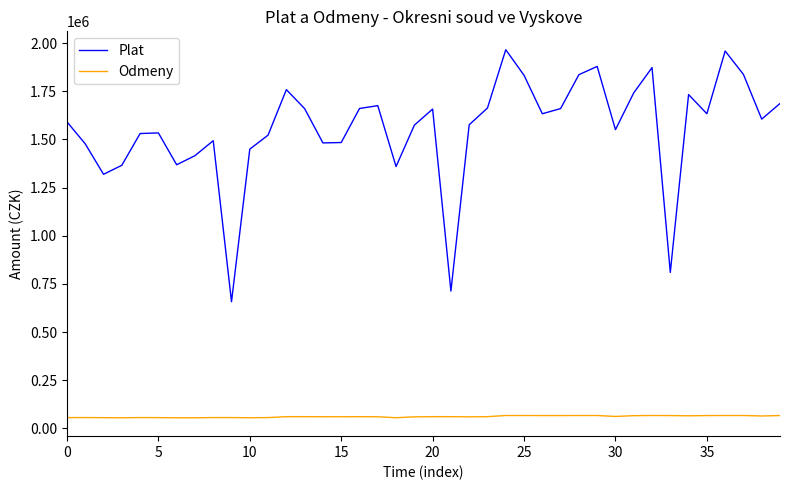

Which series has the largest range (max minus min)?

Plat